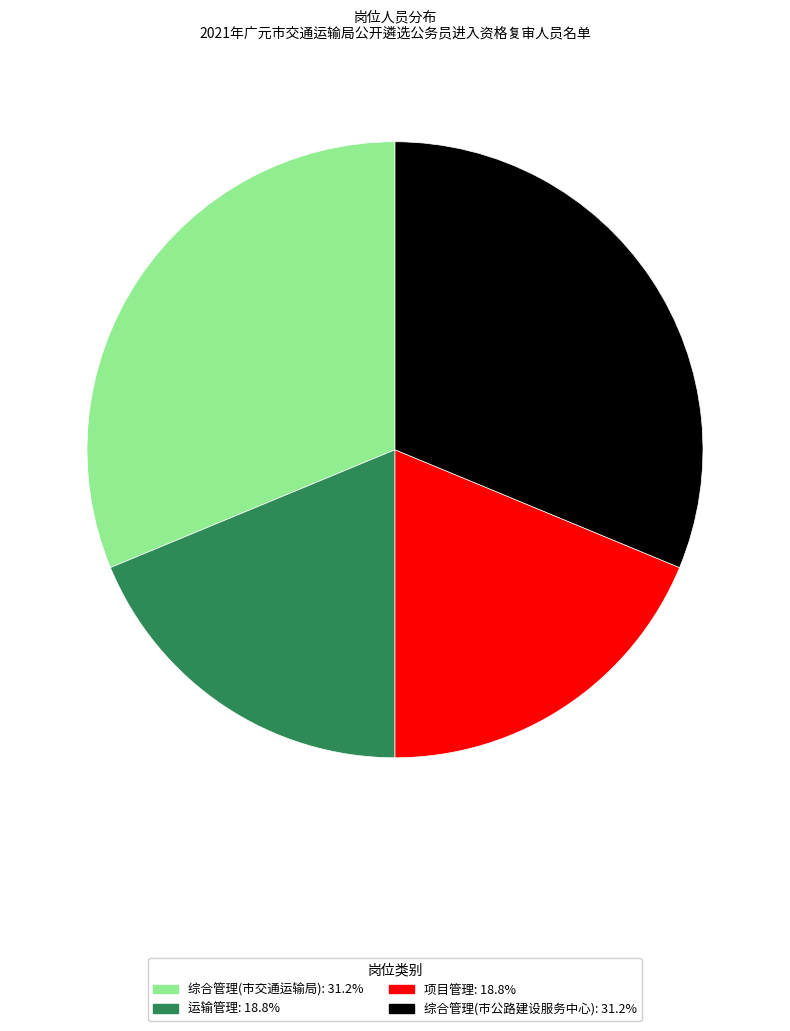

Is there any slice that represents more than half of the pie?

No